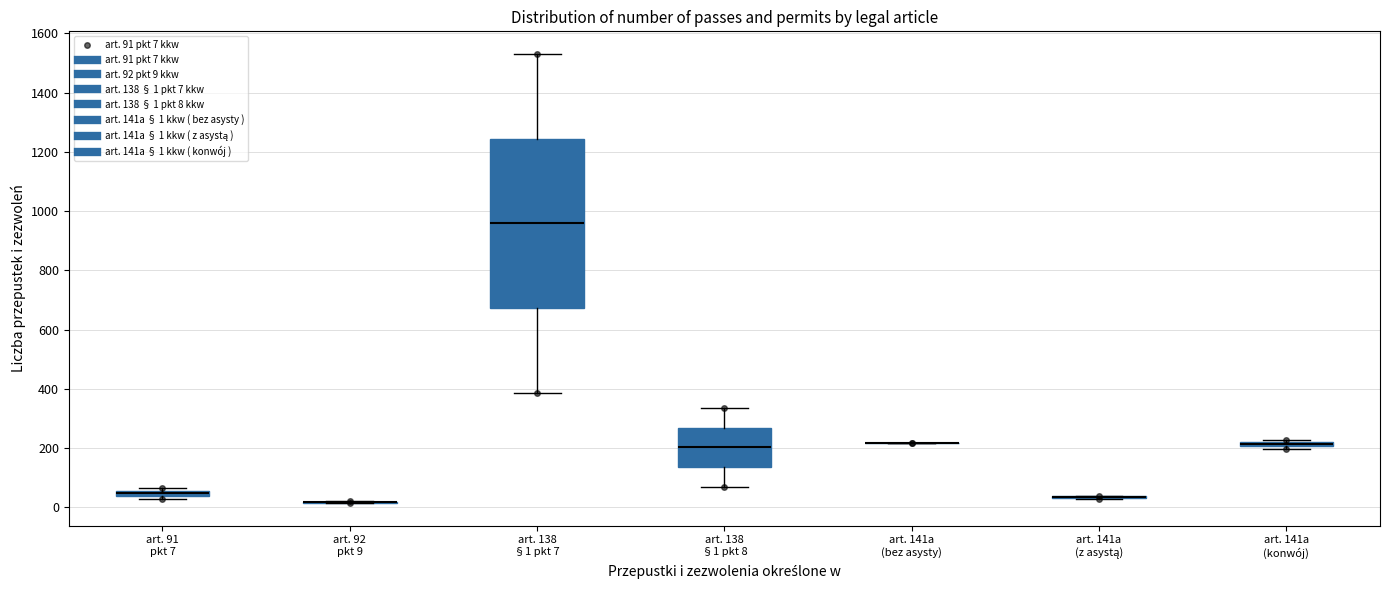

Comparing the boxes themselves (not the whiskers), which one is the tallest?

art. 138 §1 pkt 7